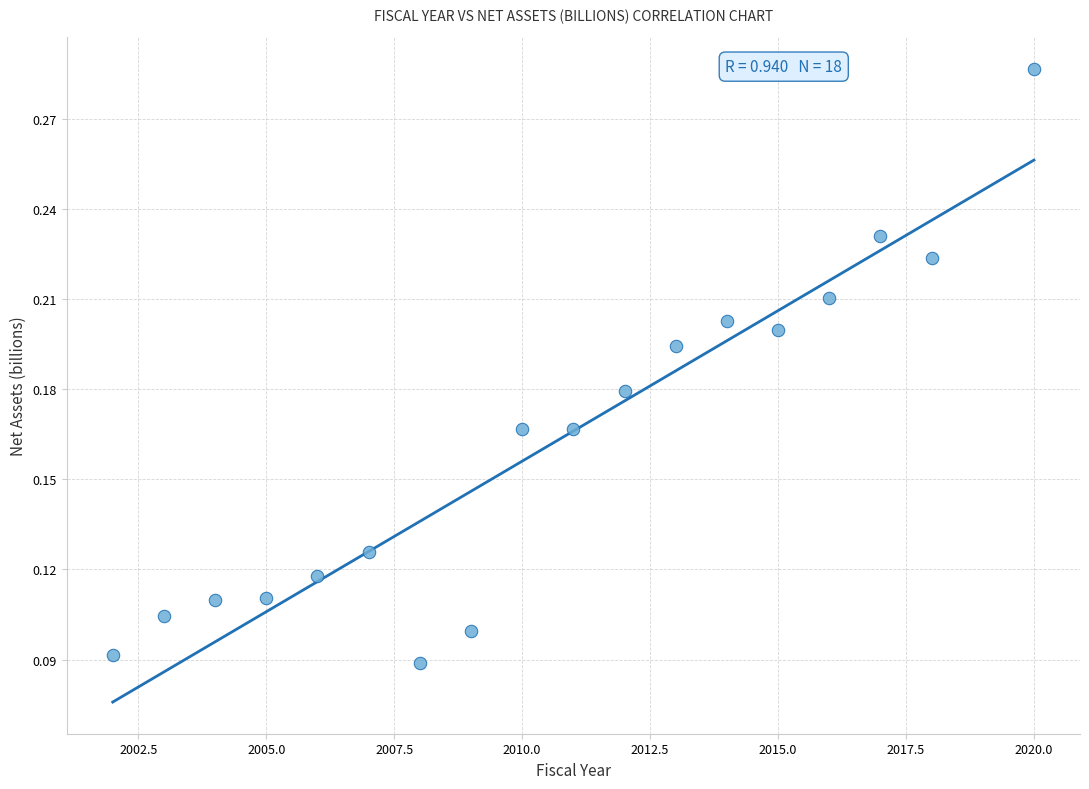

What is the range of X values (max minus min)?

18.0